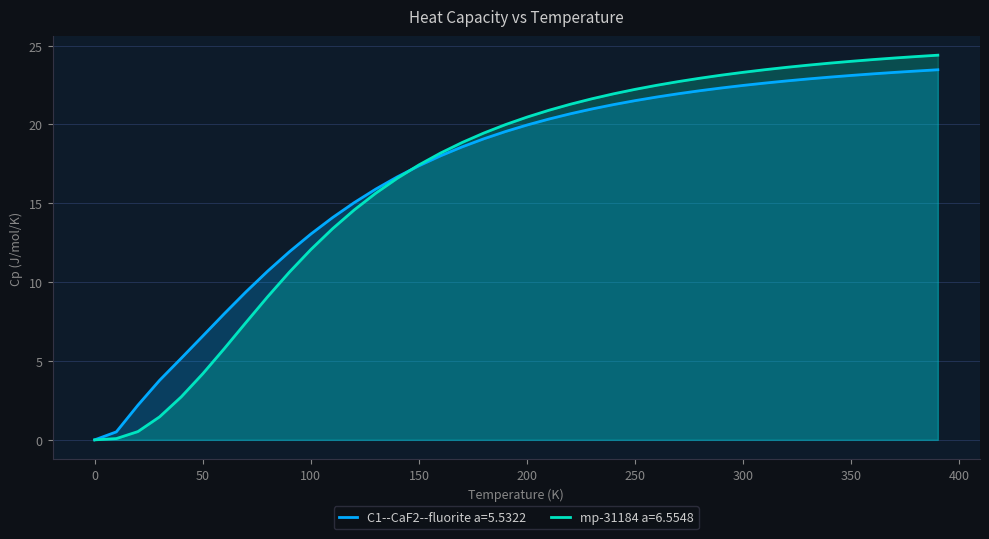

True or false: mp-31184 a=6.5548 has more than 2 points higher than both neighbors.

False